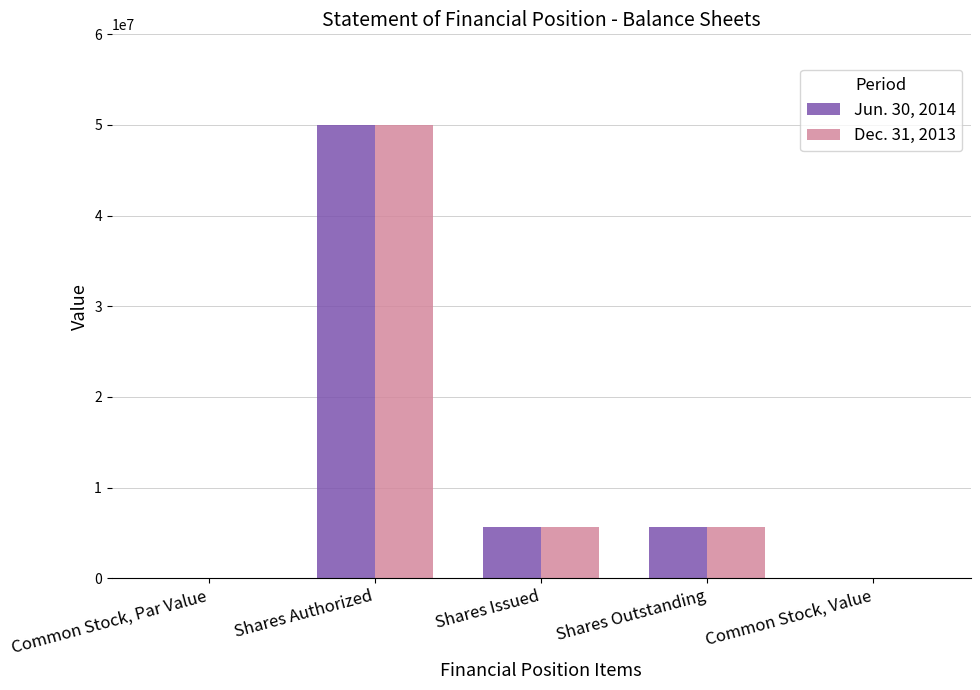

What is the total value across all series at Shares Outstanding?

11306022.0